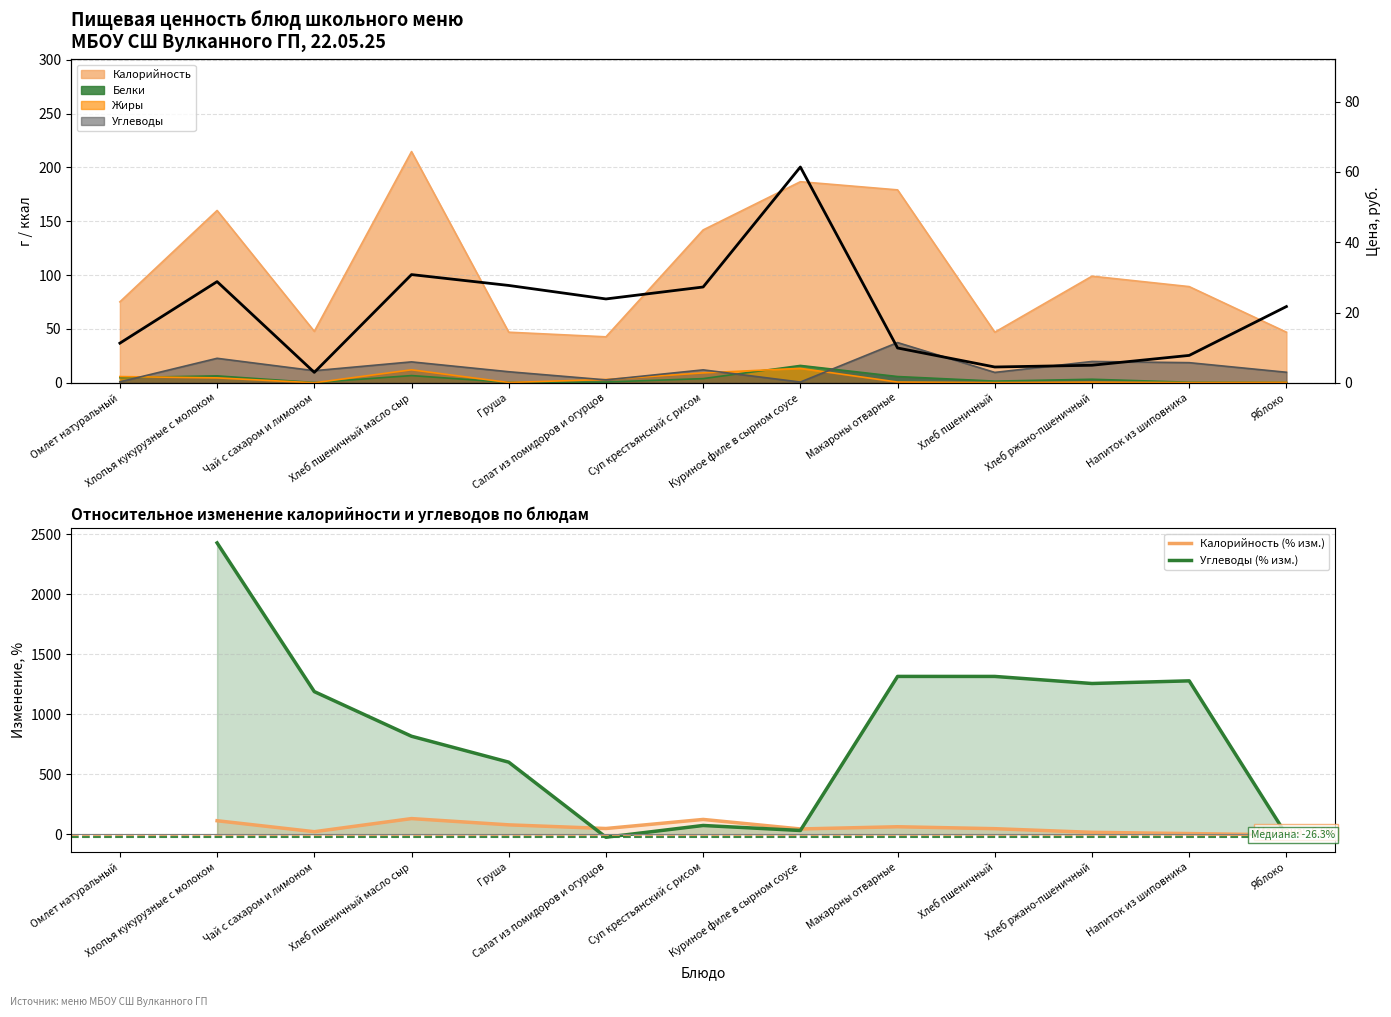

How many interior local peaks does the Калорийность (% изм.) series have?

3